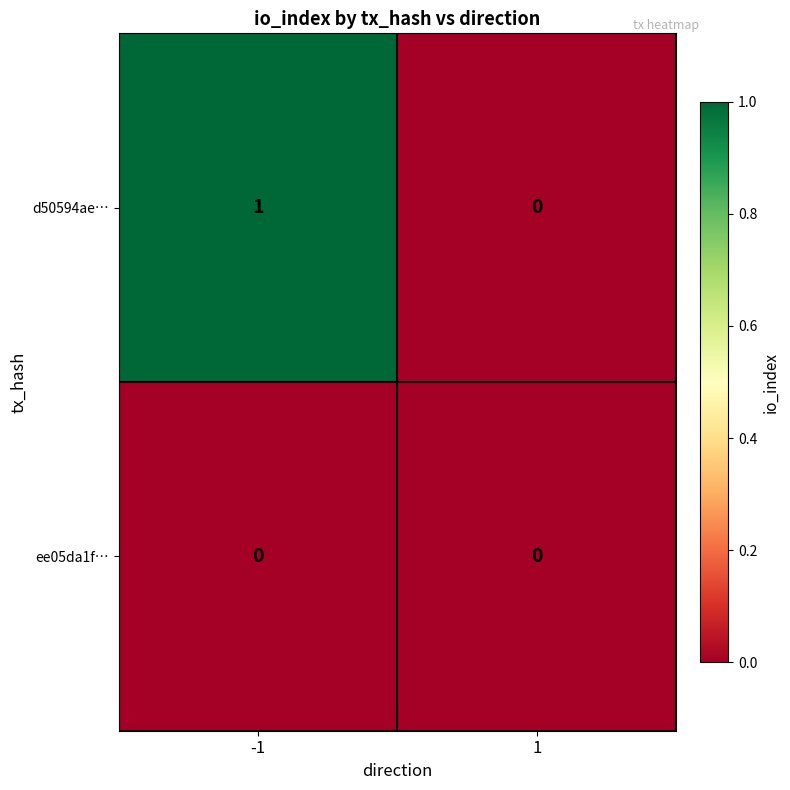

Reading left to right, list all the values displayed in this chart.

d50594ae…: -1=1	1=0
ee05da1f…: -1=0	1=0